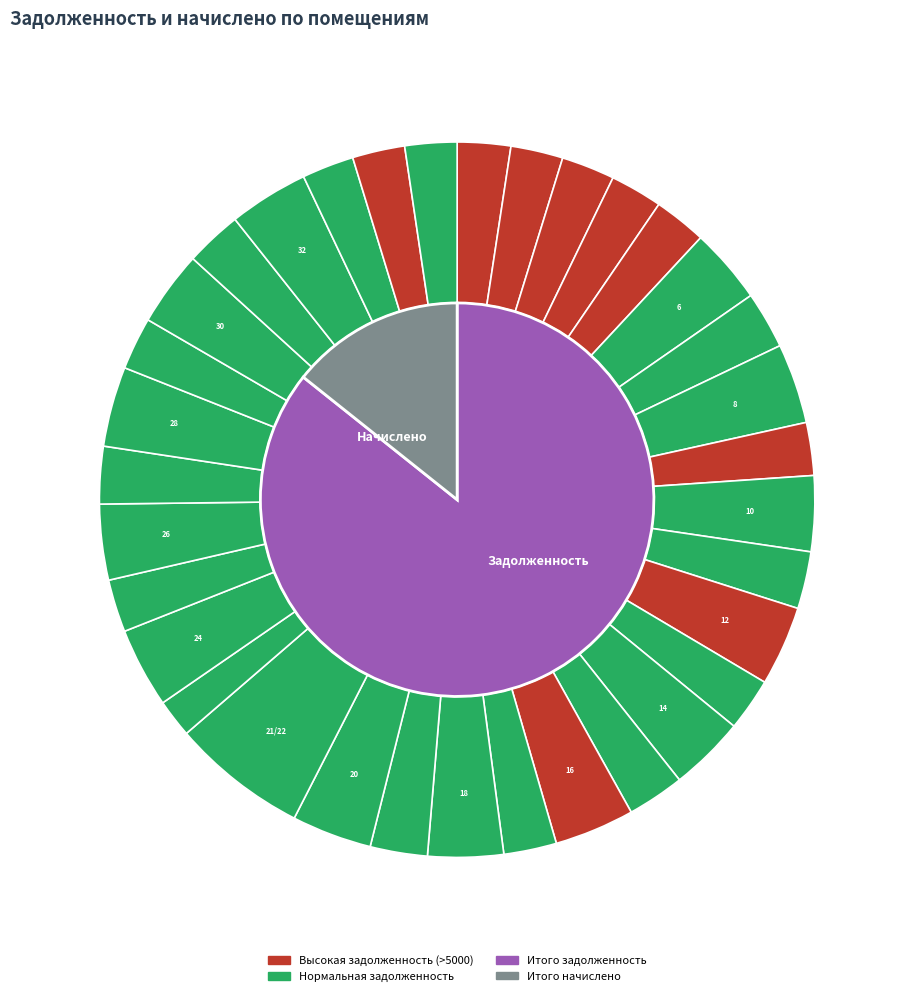

Does any single category account for the majority?

No